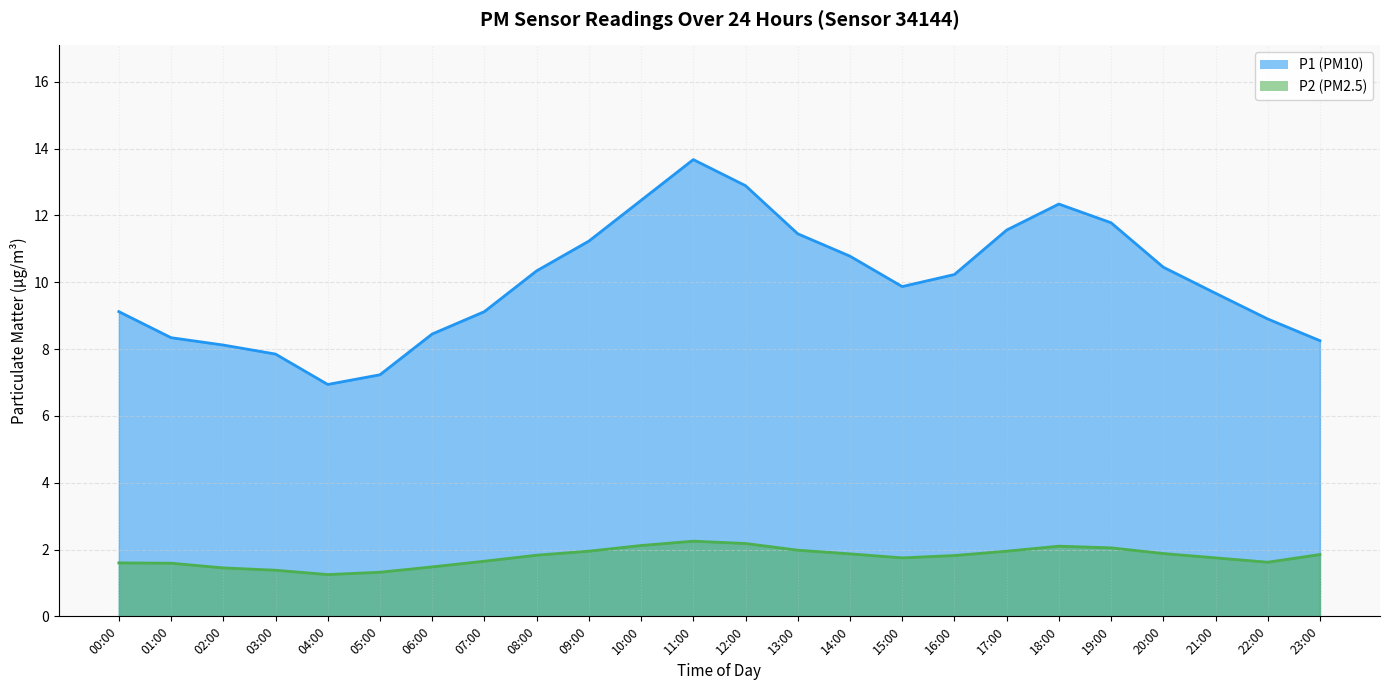

Reading left to right, transcribe all the data shown in this chart.

P1: 00:00=9.1	01:00=8.3	02:00=8.1	03:00=7.8	04:00=6.9	05:00=7.2	06:00=8.4	07:00=9.1	08:00=10.3	09:00=11.2	10:00=12.4	11:00=13.7	12:00=12.9	13:00=11.4	14:00=10.8	15:00=9.9	16:00=10.2	17:00=11.6	18:00=12.3	19:00=11.8	20:00=10.4	21:00=9.7	22:00=8.9	23:00=8.2
P2: 00:00=1.6	01:00=1.6	02:00=1.4	03:00=1.4	04:00=1.2	05:00=1.3	06:00=1.5	07:00=1.6	08:00=1.8	09:00=1.9	10:00=2.1	11:00=2.2	12:00=2.2	13:00=2.0	14:00=1.9	15:00=1.8	16:00=1.8	17:00=1.9	18:00=2.1	19:00=2.0	20:00=1.9	21:00=1.8	22:00=1.6	23:00=1.9